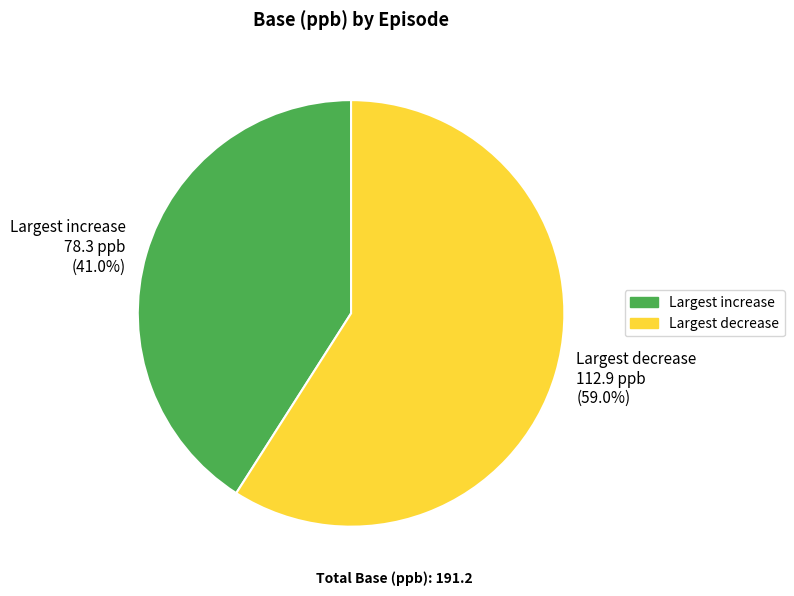

To the nearest percent, what is the average slice percentage?

50%